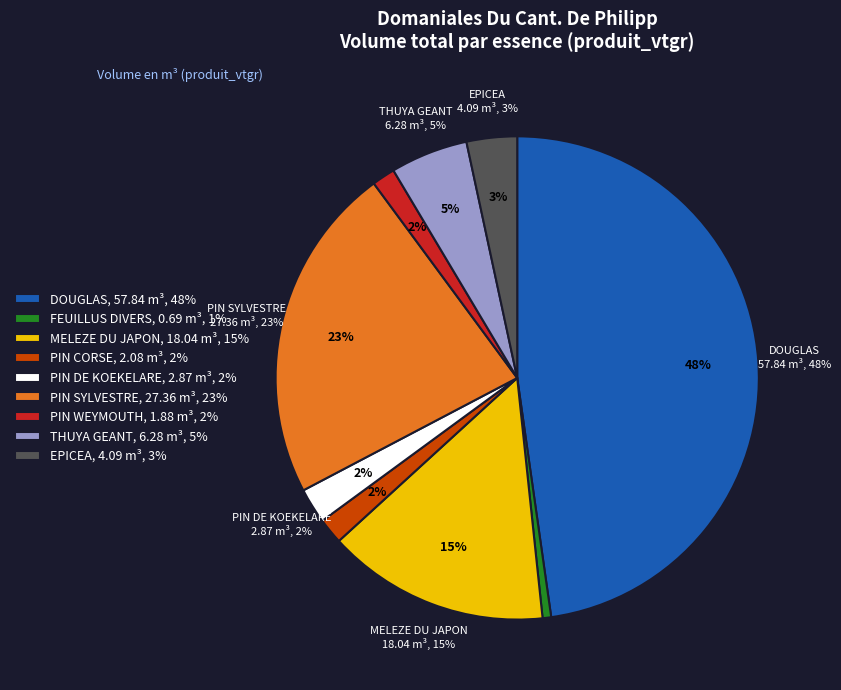

What is the largest slice in the pie chart?

DOUGLAS